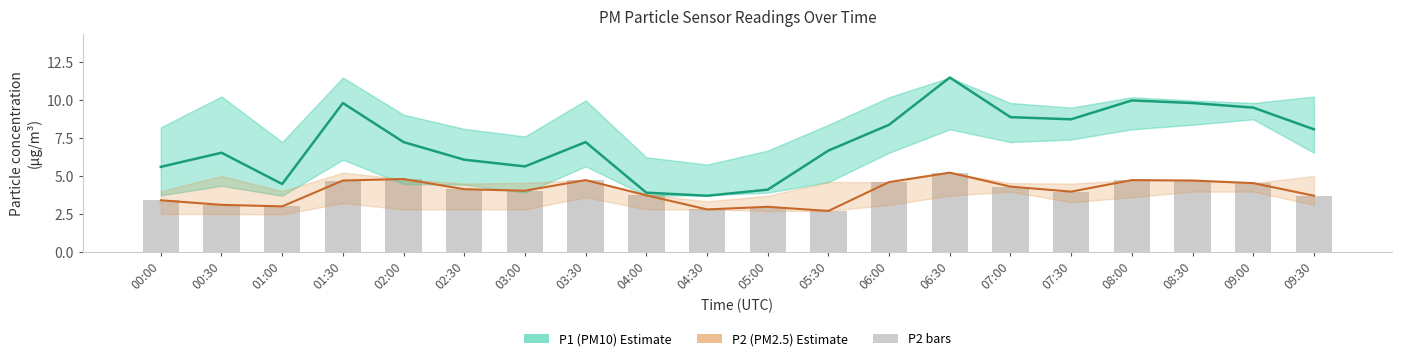

True or false: P1 (PM10) Estimate has a value of 4.0 at 09:00.

False